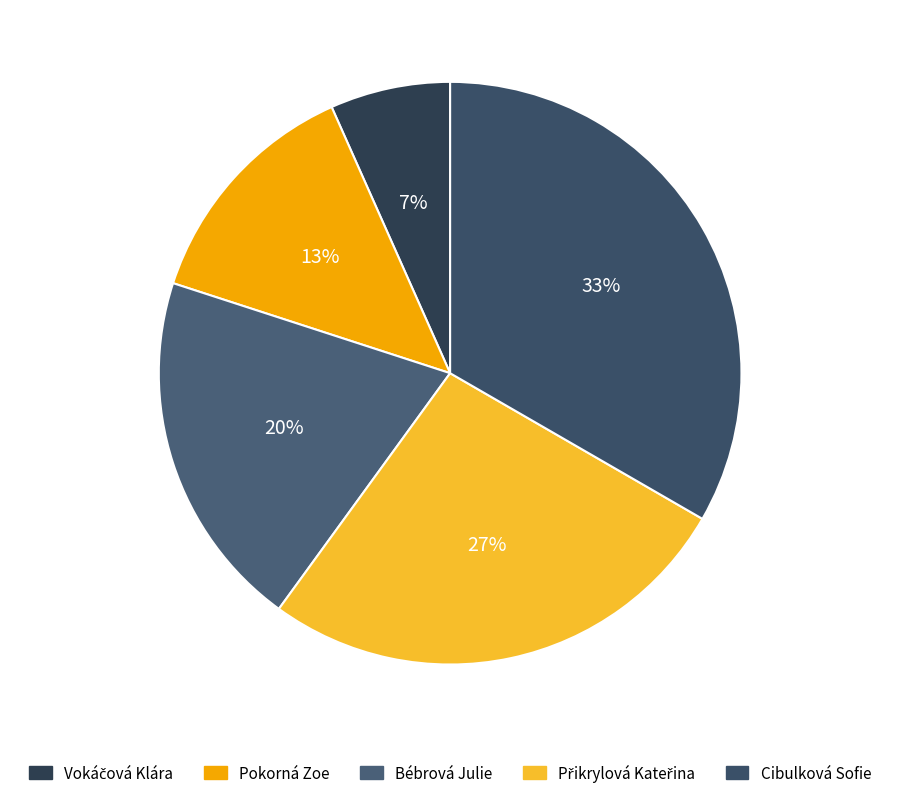

How many segments does this pie chart have?

5